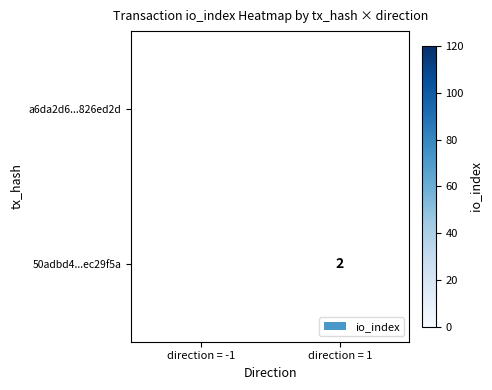

Is the value of a6da2d6...826ed2d at direction = -1 greater than the value of 50adbd4...ec29f5a at direction = 1?

Yes